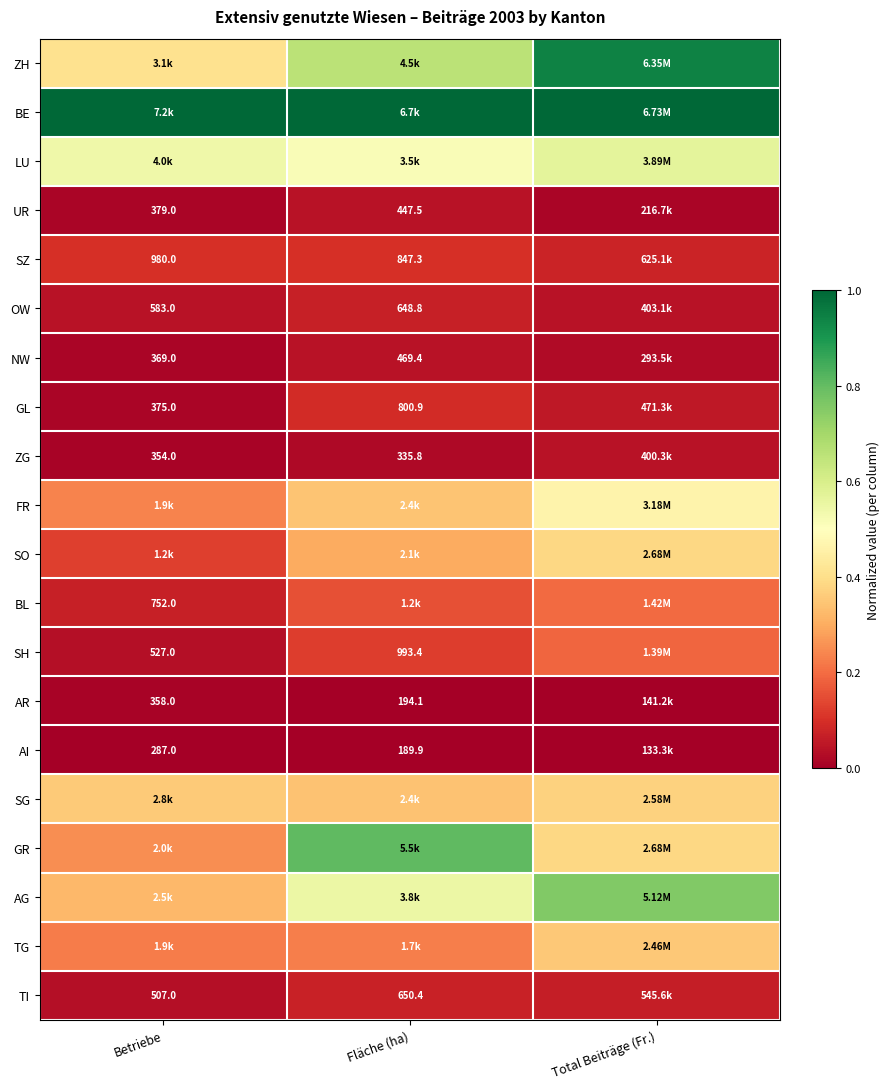

The SO series shows 0.2 at Total Beiträge (Fr.). True or false?

False